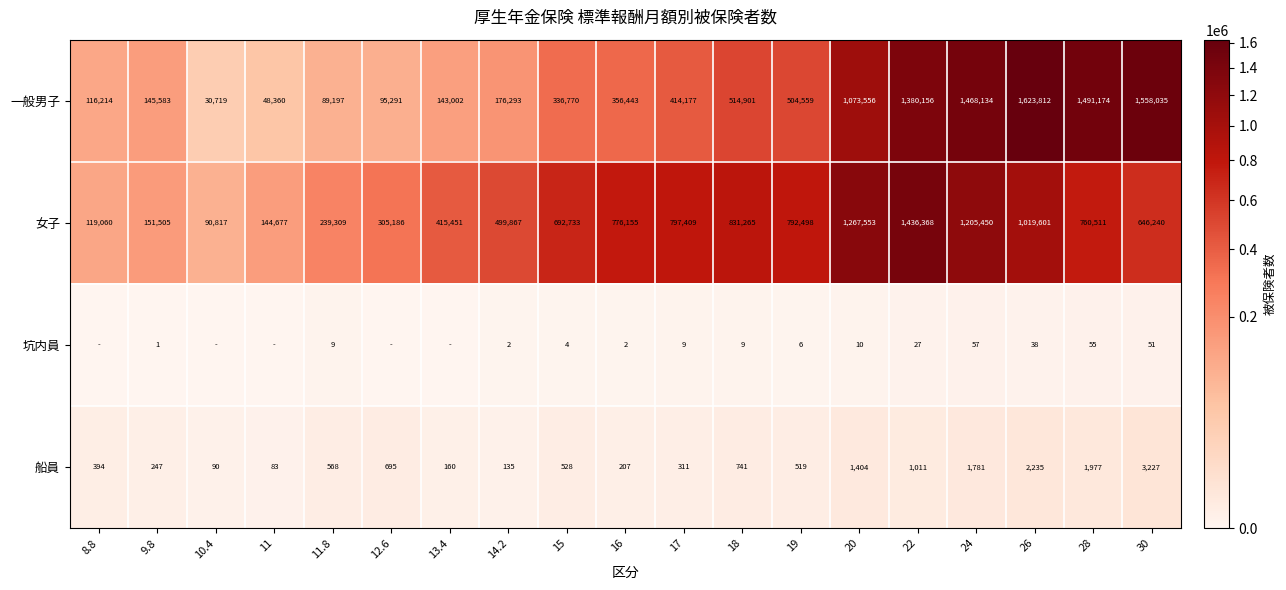

What is the difference between the 一般男子 values at 9.8 and 20?

927973